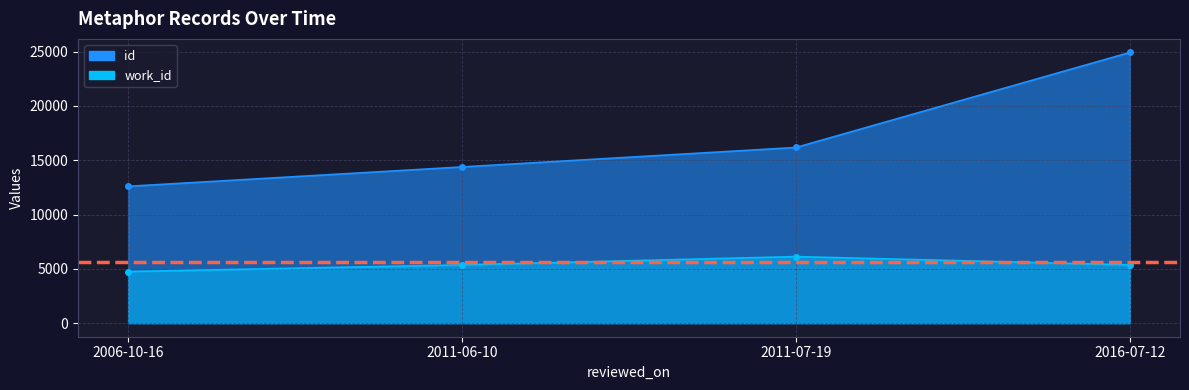

List the series in order of their overall mean, lowest first.

work_id, id